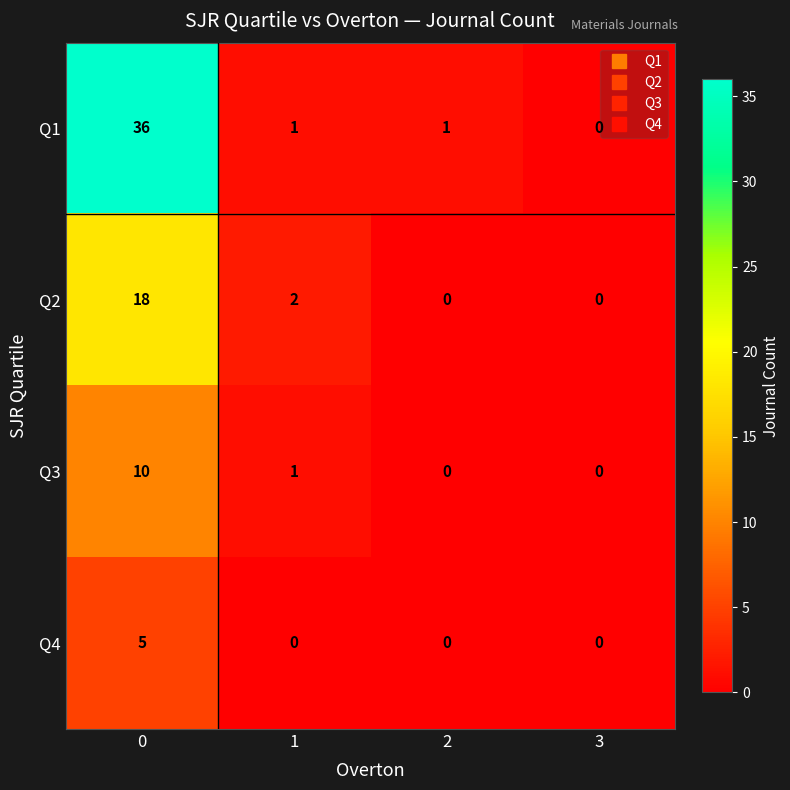

The value of Q3 at 0 is 10. True or false?

True